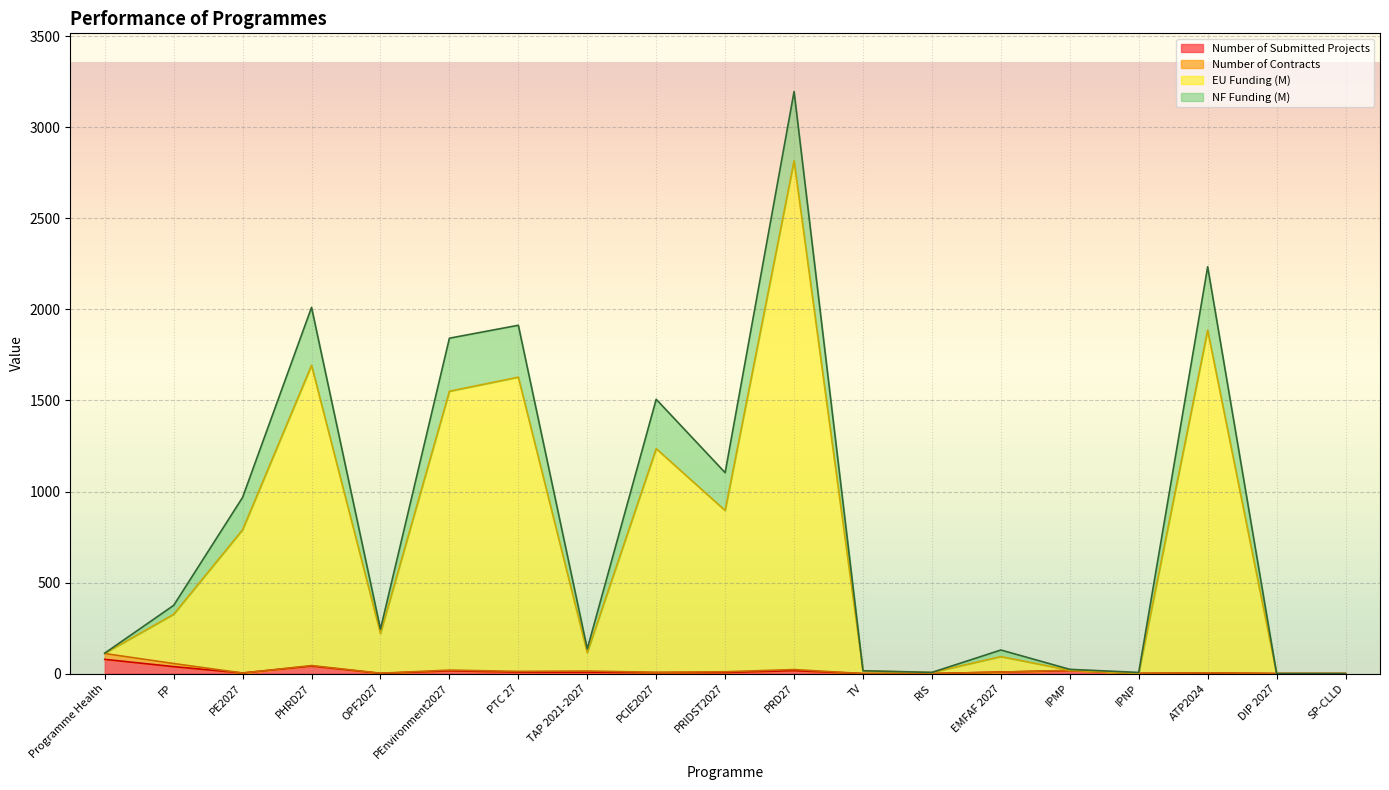

At which category is the sum across all series the highest?

PRD27